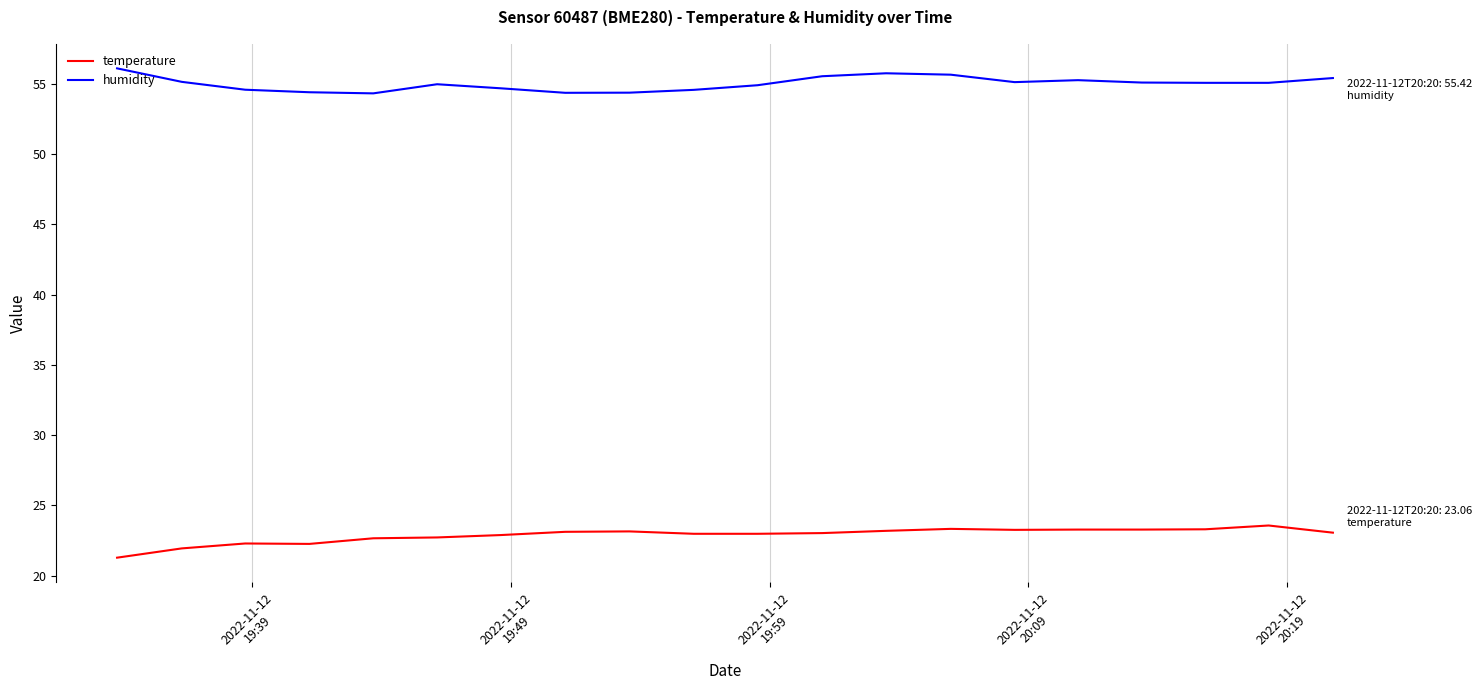

What is the difference between the maximum and minimum values in the temperature series?

2.3